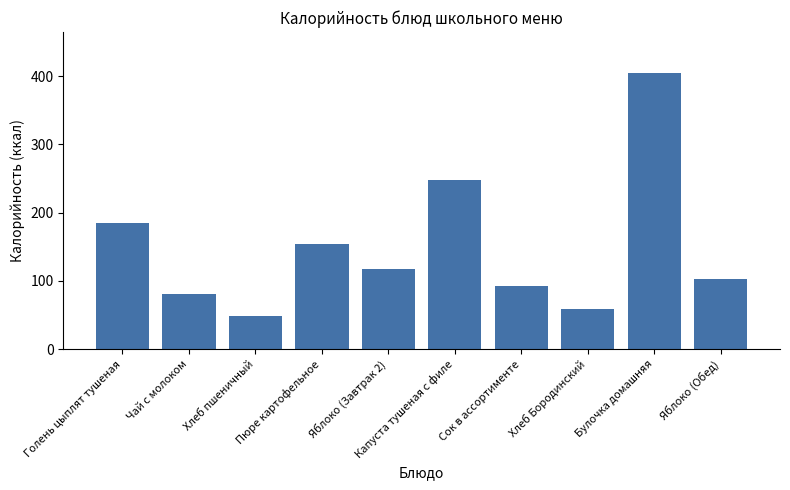

What is the maximum value shown in the chart?

404